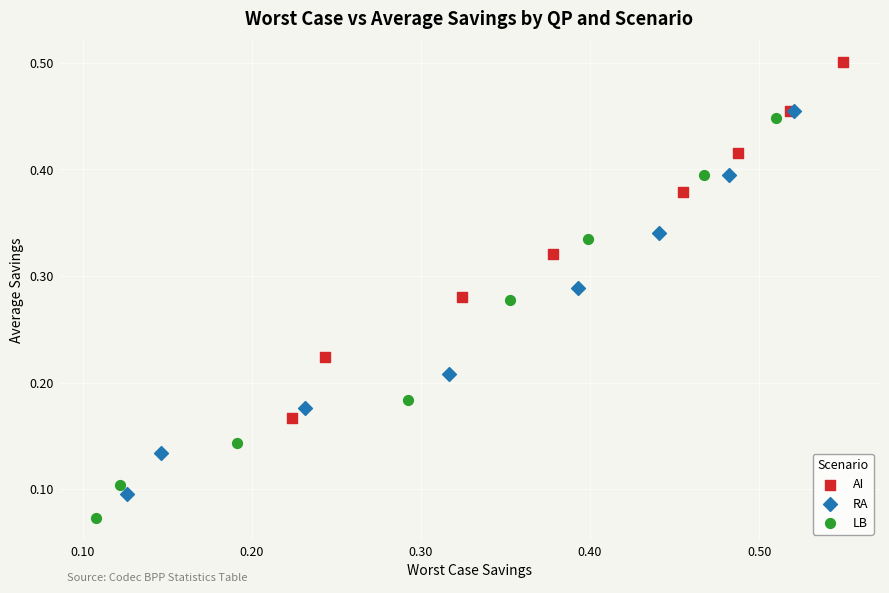

Which series reaches the maximum Y coordinate?

AI